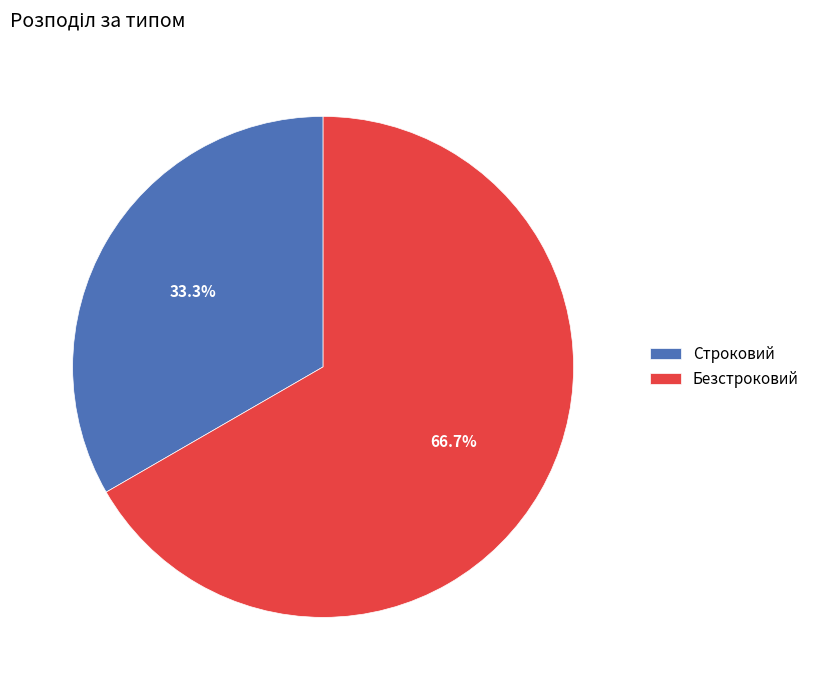

Approximately how many times larger is the value at Безстроковий compared to Строковий?

2.0